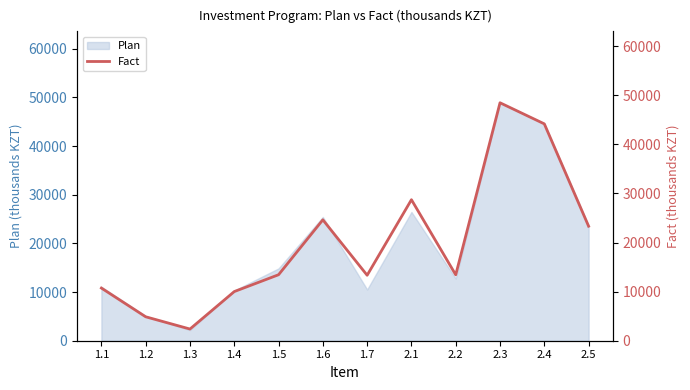

The value of Plan at 1.6 is 5299. True or false?

False